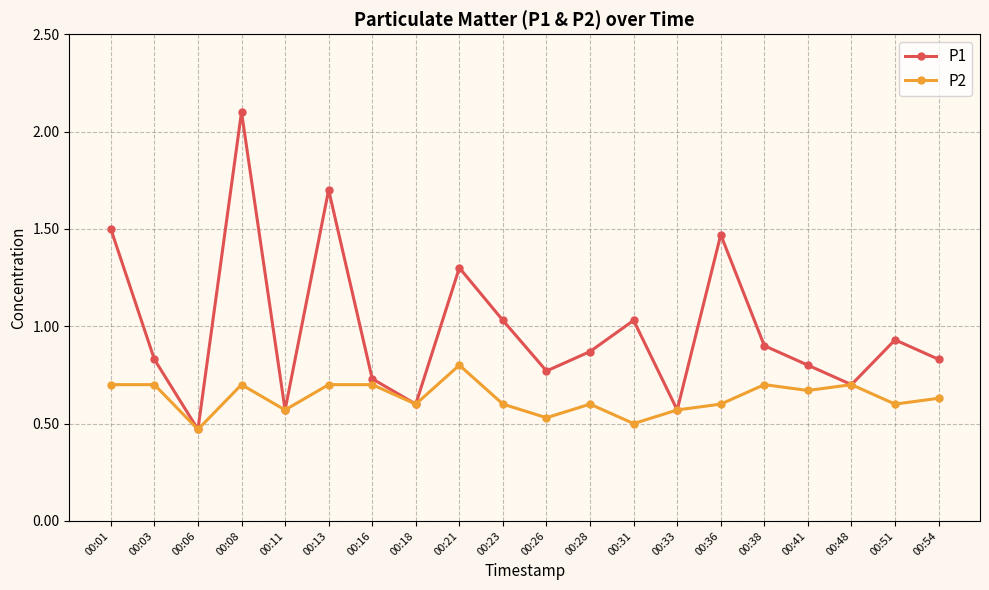

Count the P2 values in the range 0 to 1.

20